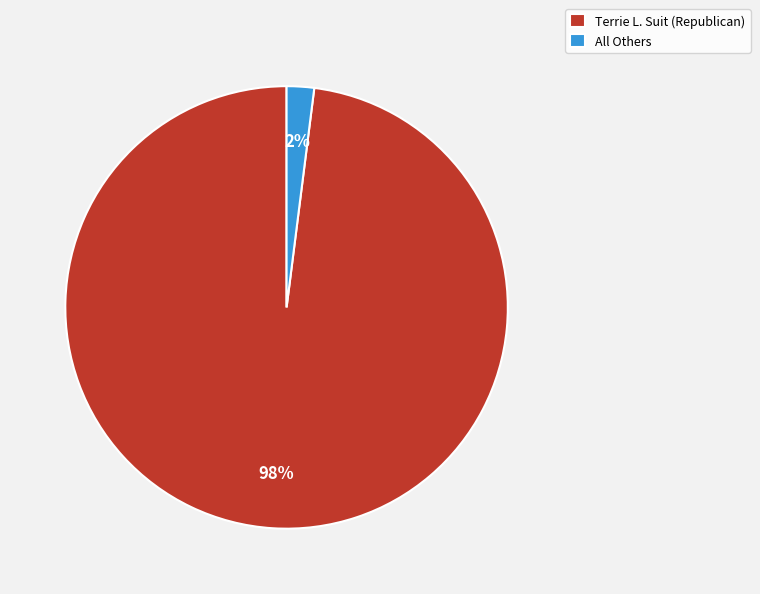

What percentage is the All Others slice, to the nearest percent?

2%